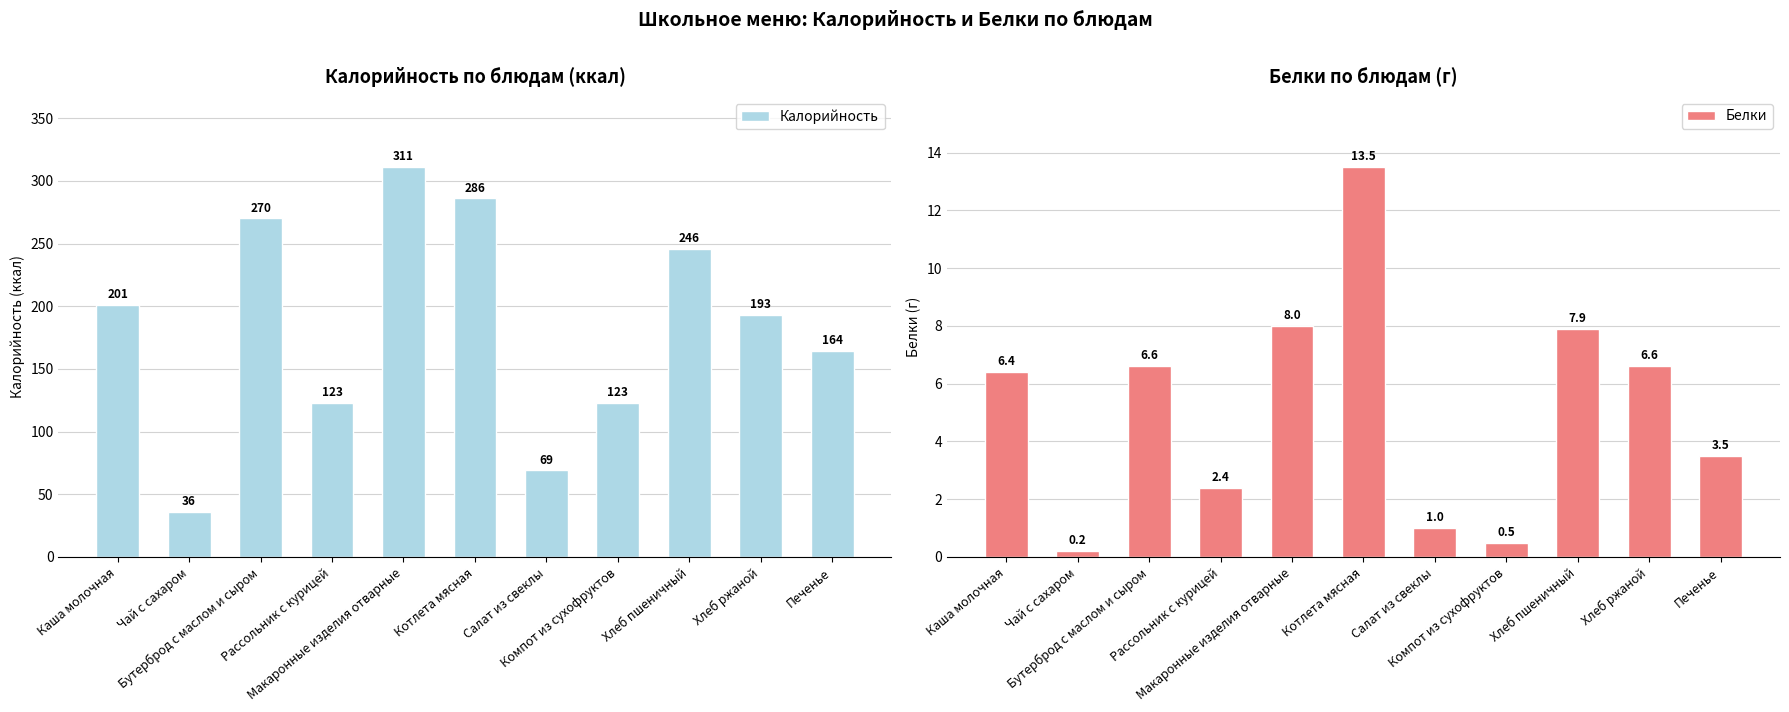

List the series in order of their peak value, highest first.

Калорийность, Белки